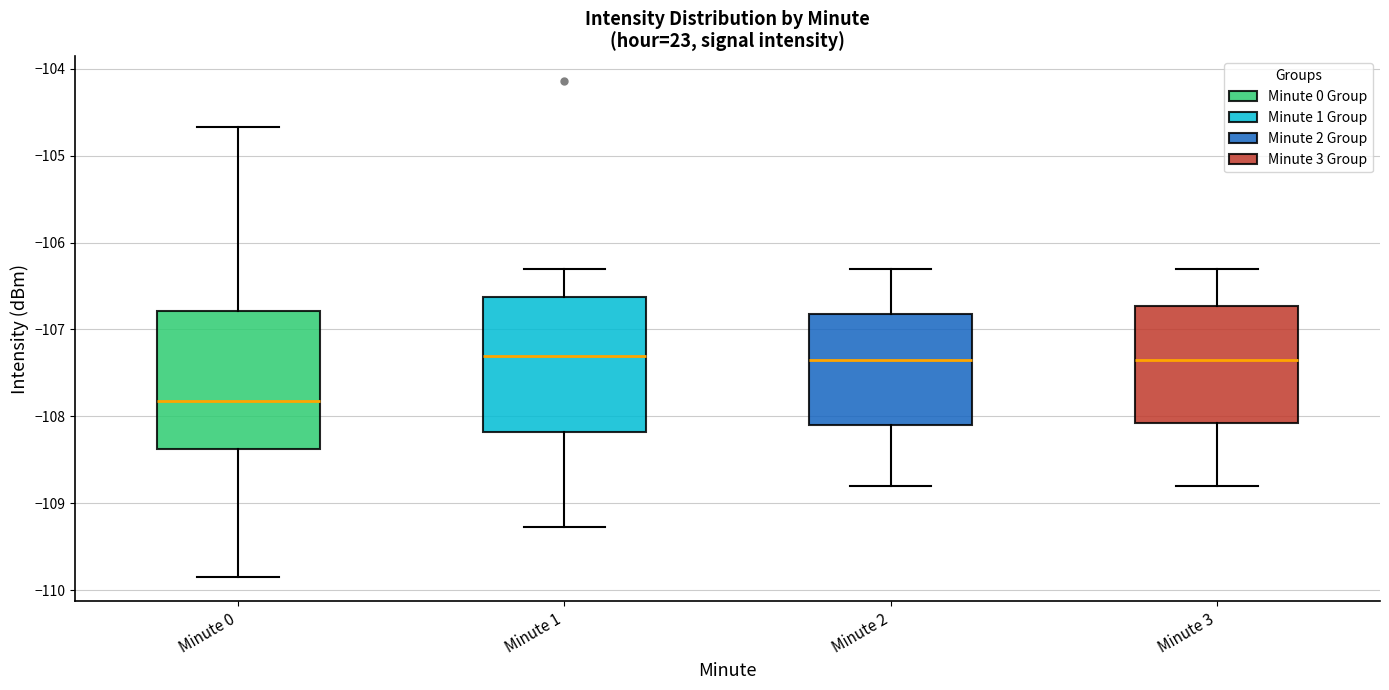

Reading left to right, transcribe this box plot: for each box, give where its median line is, the range the box spans, and where its two whiskers end, as read against the y-axis. The values are not printed on the chart, so give them approximately, as read against the axis.

Minute 0: median -107.8, box -108.4 to -106.8, whiskers -109.8 to -104.7
Minute 1: median -107.3, box -108.2 to -106.6, whiskers -109.3 to -106.3
Minute 2: median -107.3, box -108.1 to -106.8, whiskers -108.8 to -106.3
Minute 3: median -107.3, box -108.1 to -106.7, whiskers -108.8 to -106.3